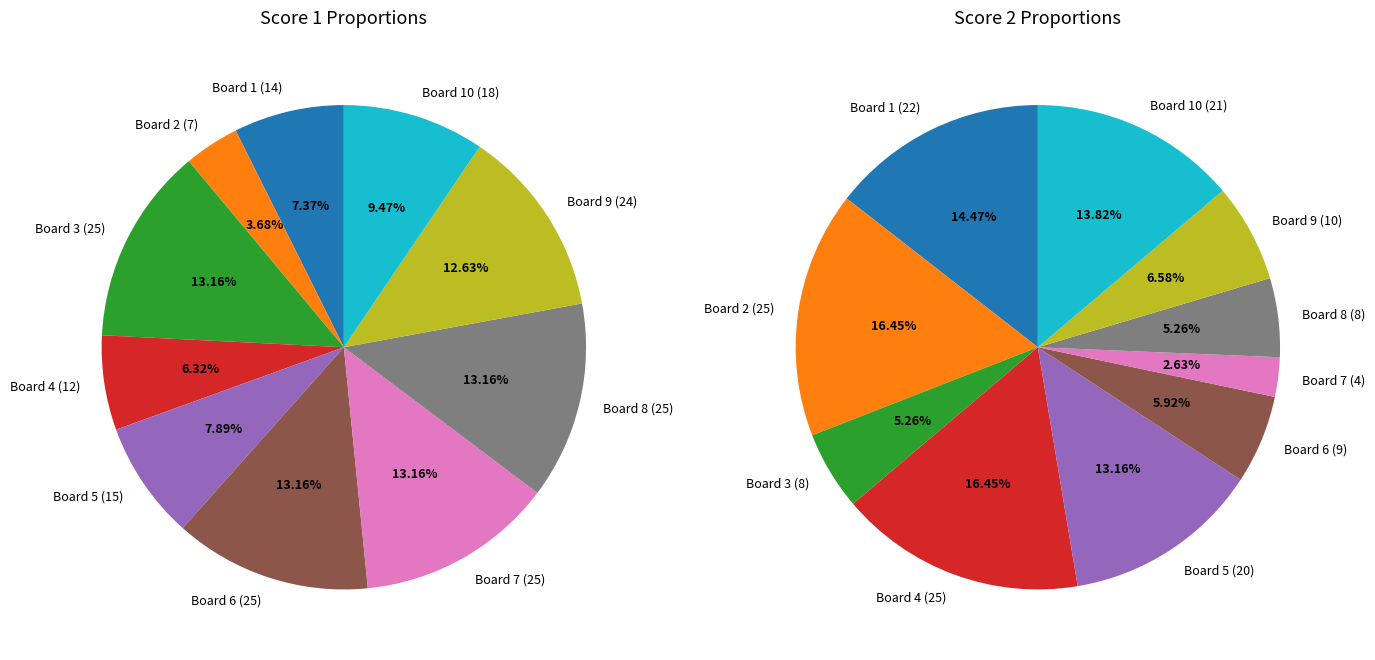

How many segments does this pie chart have?

10